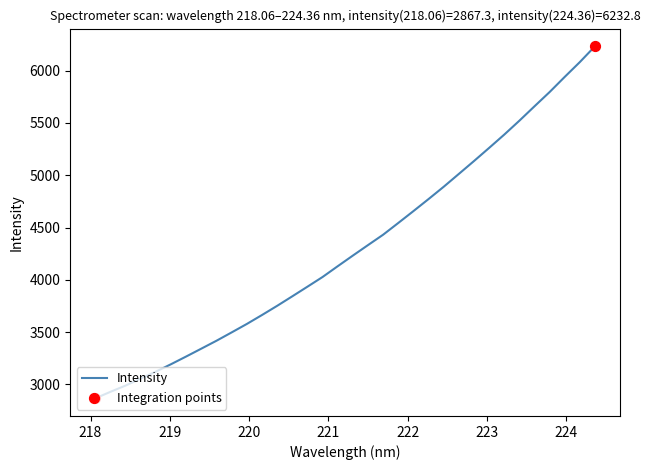

What is the smallest value displayed?

2867.3